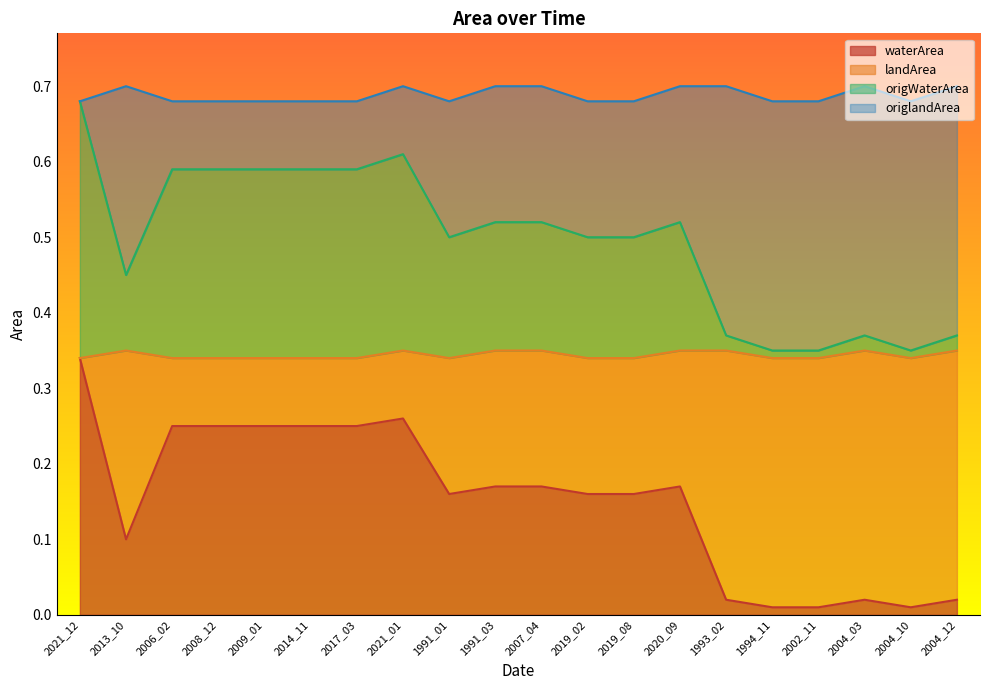

Read the waterArea value at 2021_12.

0.3